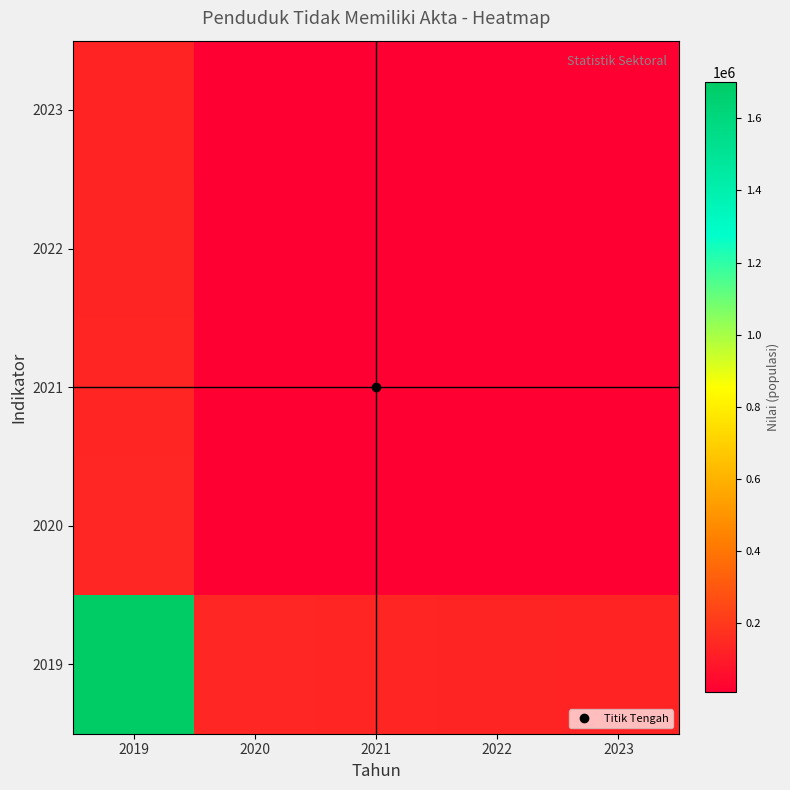

Reading left to right, transcribe all the data shown in this chart.

2019: 2019=1699435.0	2020=140561.8	2021=136569.8	2022=133428.9	2023=131135.7
2020: 2019=140561.8	2020=11626.0	2021=11295.8	2022=11036.0	2023=10846.4
2021: 2019=136569.8	2020=11295.8	2021=10975.0	2022=10722.6	2023=10538.3
2022: 2019=133428.9	2020=11036.0	2021=10722.6	2022=10476.0	2023=10296.0
2023: 2019=131135.7	2020=10846.4	2021=10538.3	2022=10296.0	2023=10119.0